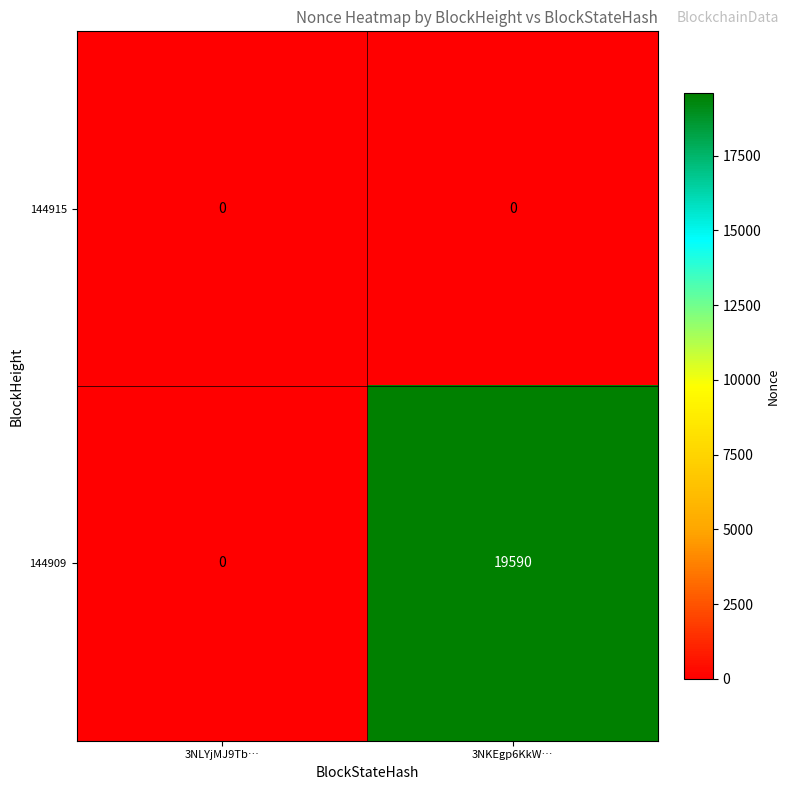

Reading left to right, extract all data points from this chart.

144915: 0	0
144909: 0	19590